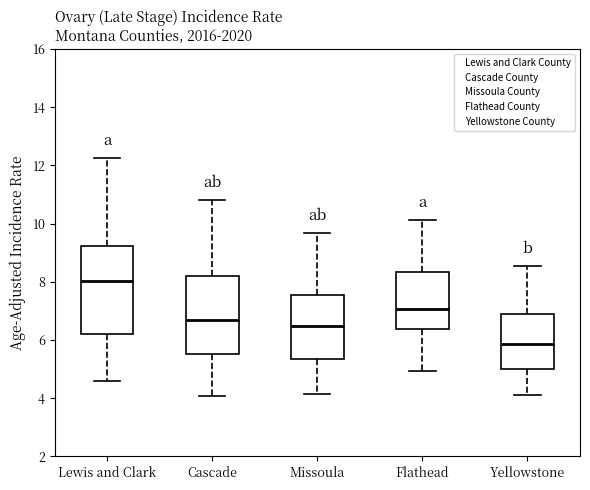

Which box has the lowest median line?

Yellowstone